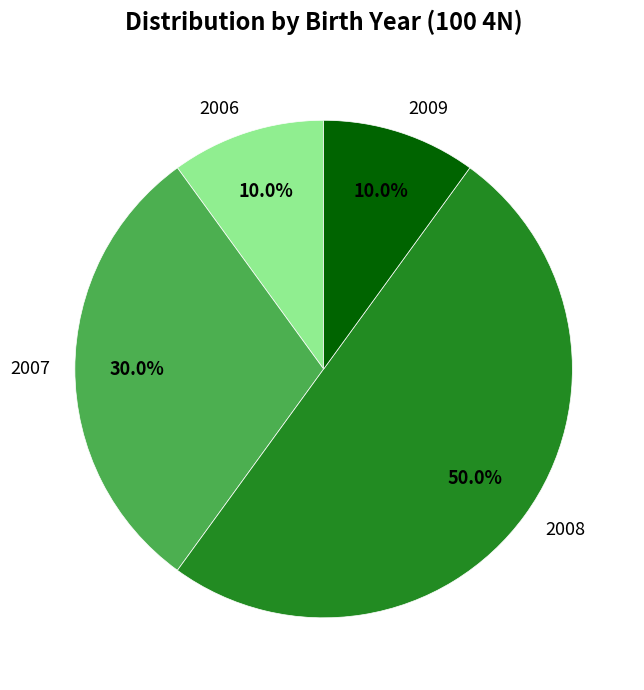

Approximately how many times larger is the value at 2006 compared to 2008?

0.2